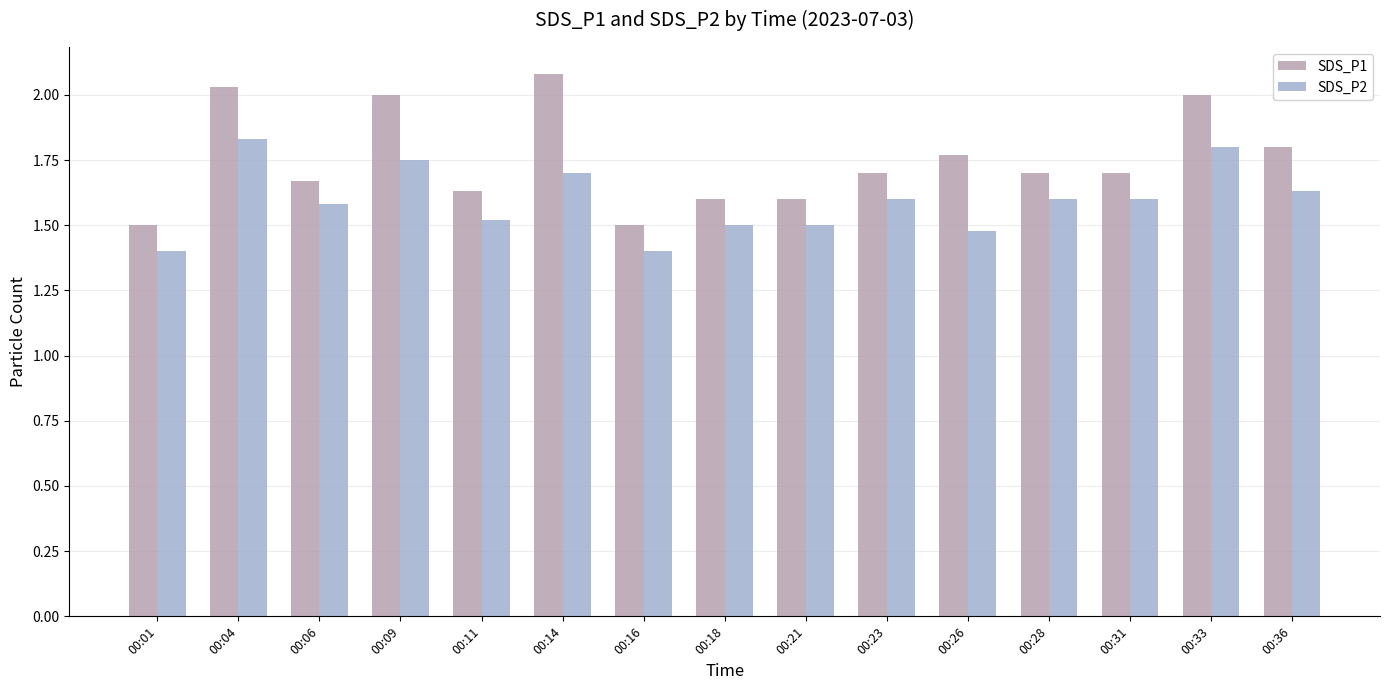

At how many categories does at least one series exceed 1?

15